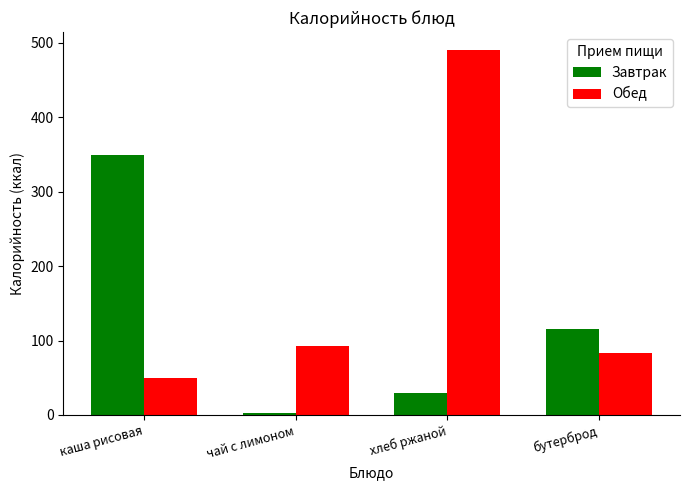

What is the average value of the Завтрак series?

124